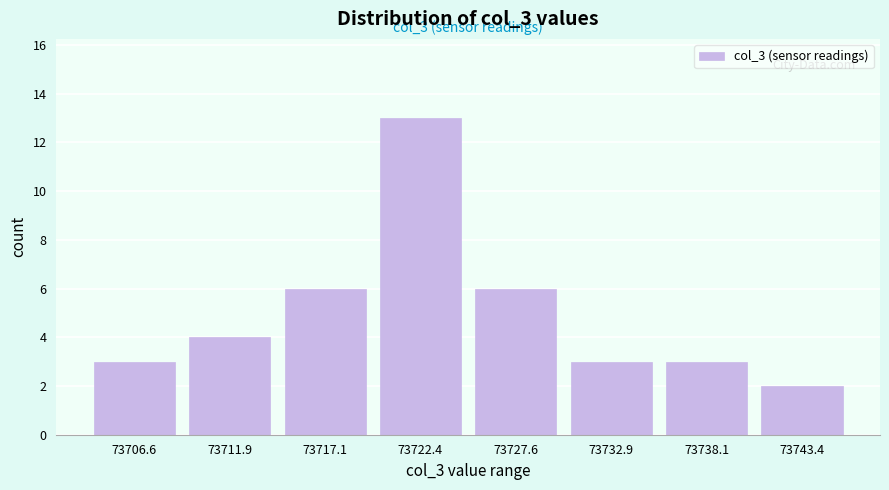

Over which range of the x-axis is the bar tallest?

73720 to 73725